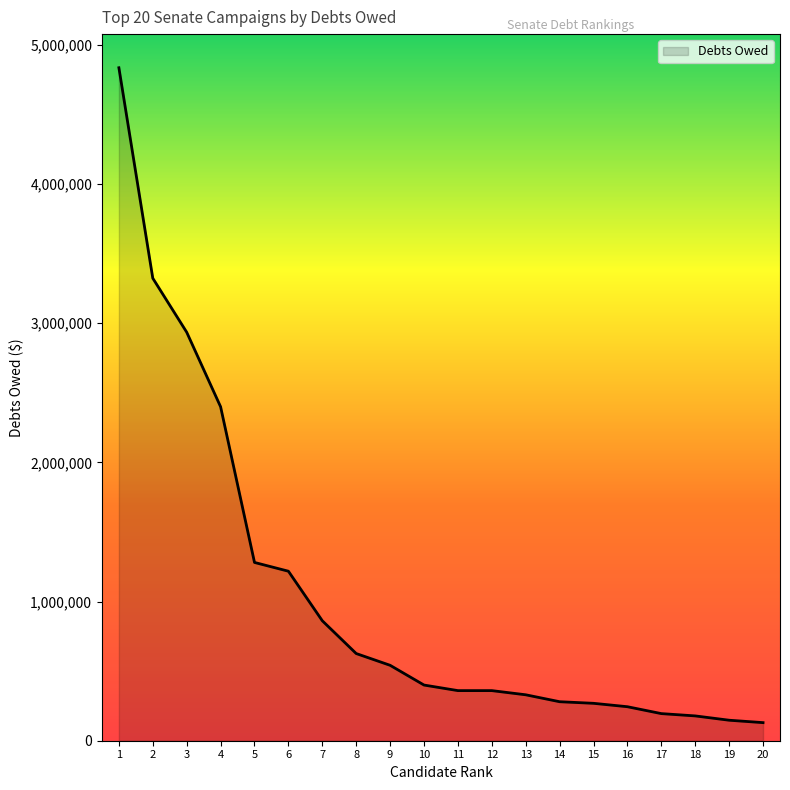

The value at 2 is 3322847. True or false?

True